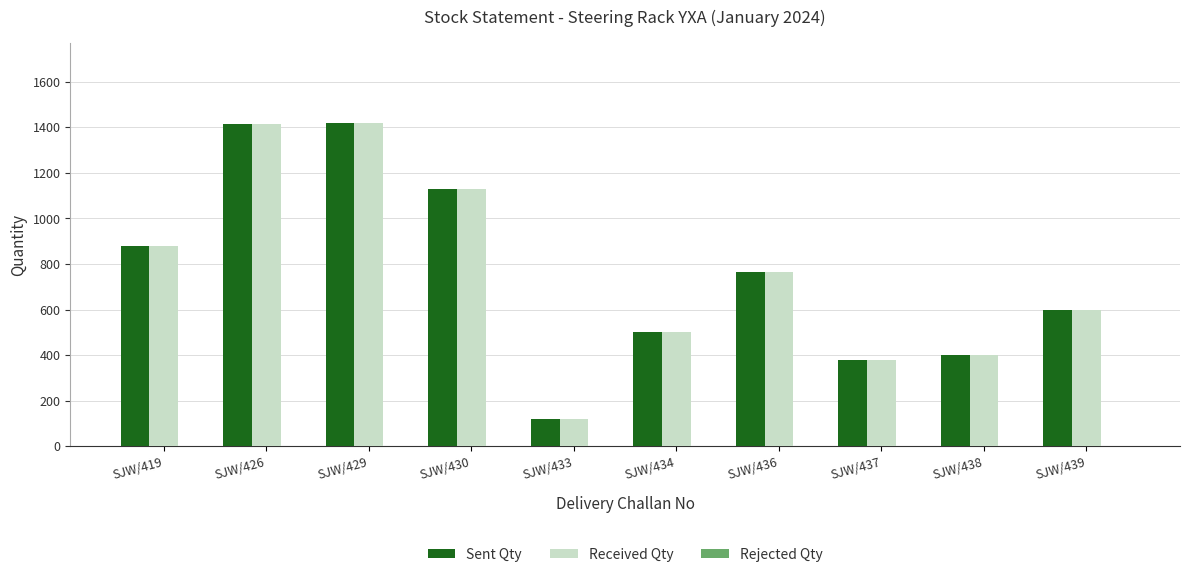

What is the total value across all series at SJW/433?

240